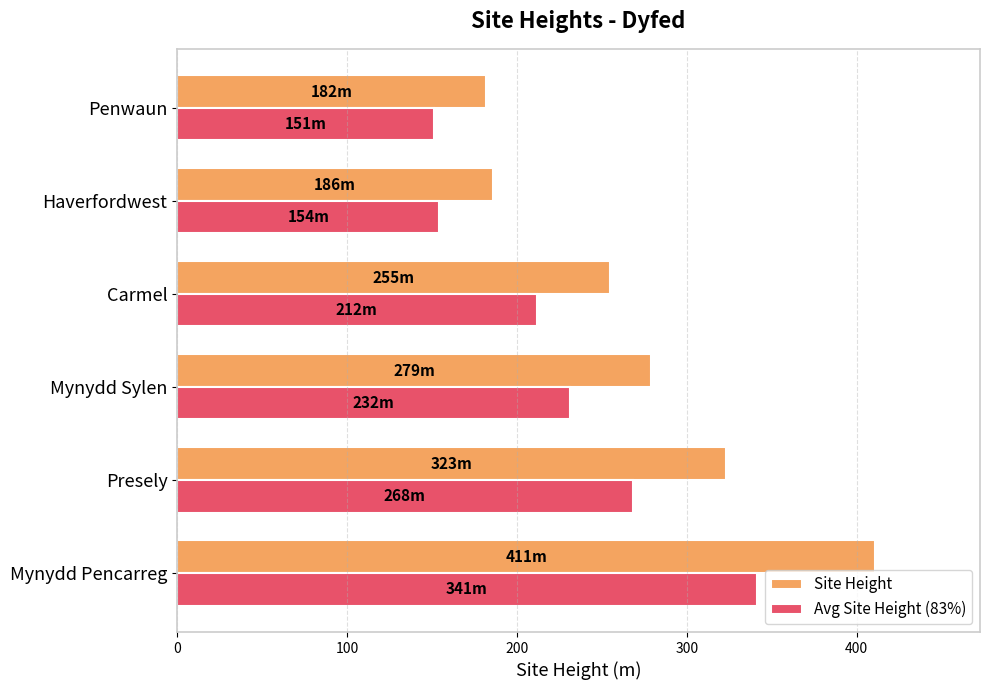

At how many categories does at least one series exceed 232?

4